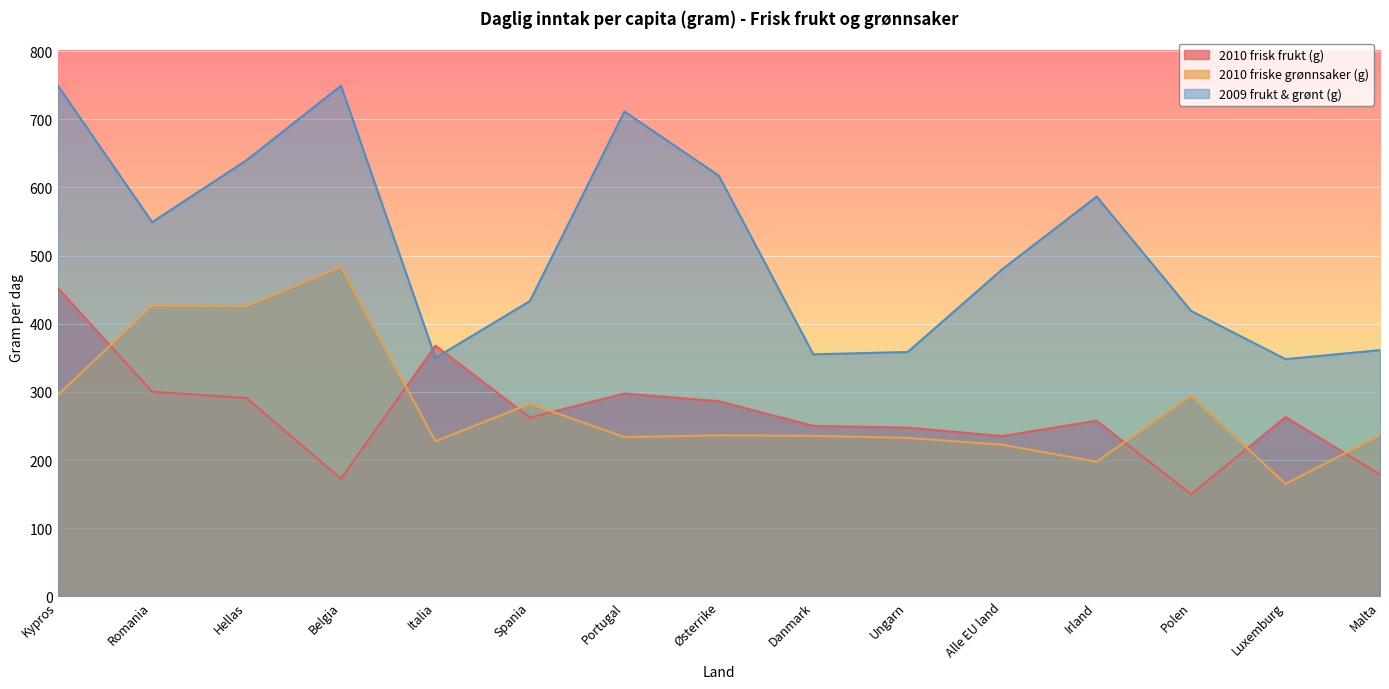

After their last crossing, which series has the higher values: 2009 frukt & grønt (g) or 2010 frisk frukt (g)?

2009 frukt & grønt (g)